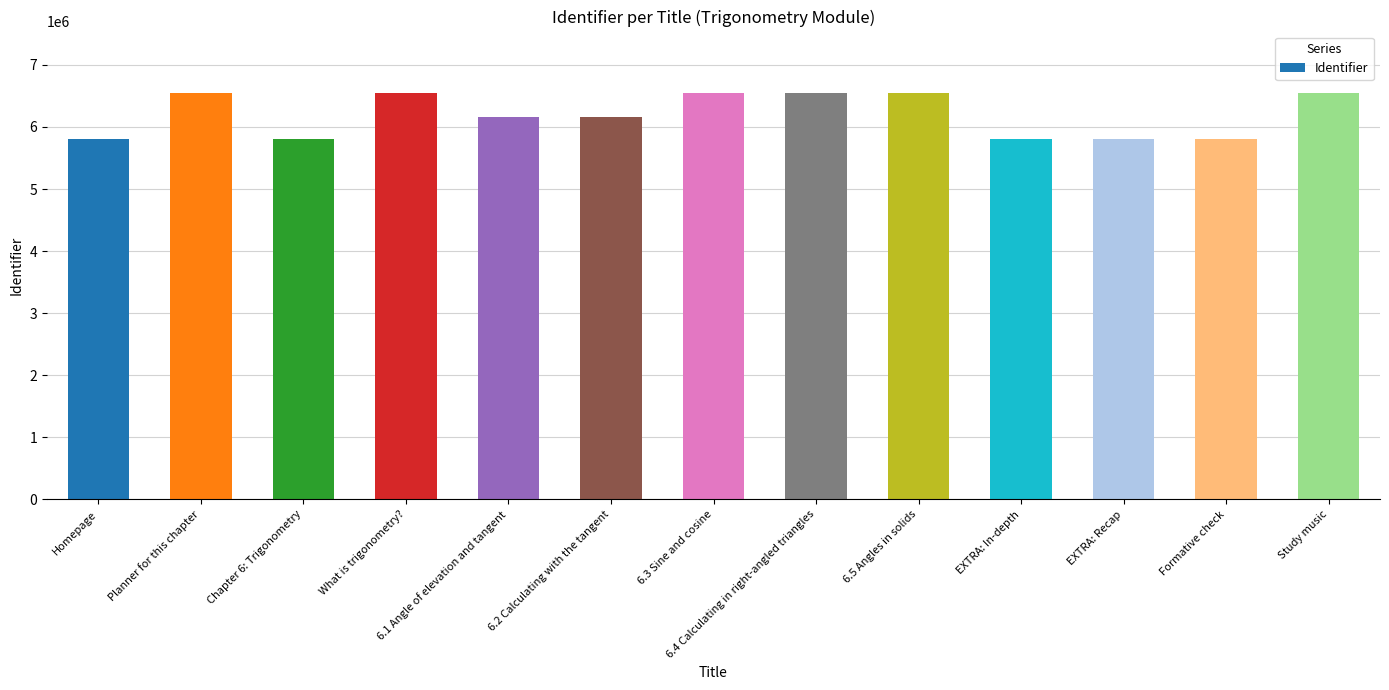

The value at EXTRA: In-depth is 5808698. True or false?

True